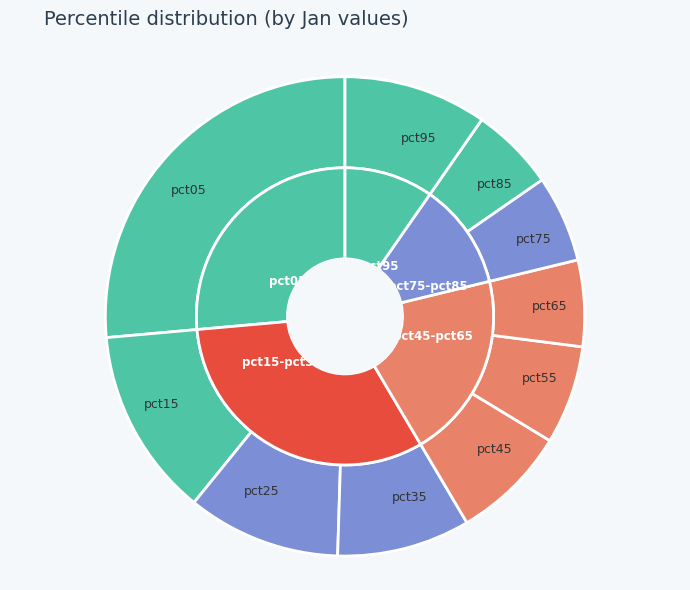

How many segments does this pie chart have?

10